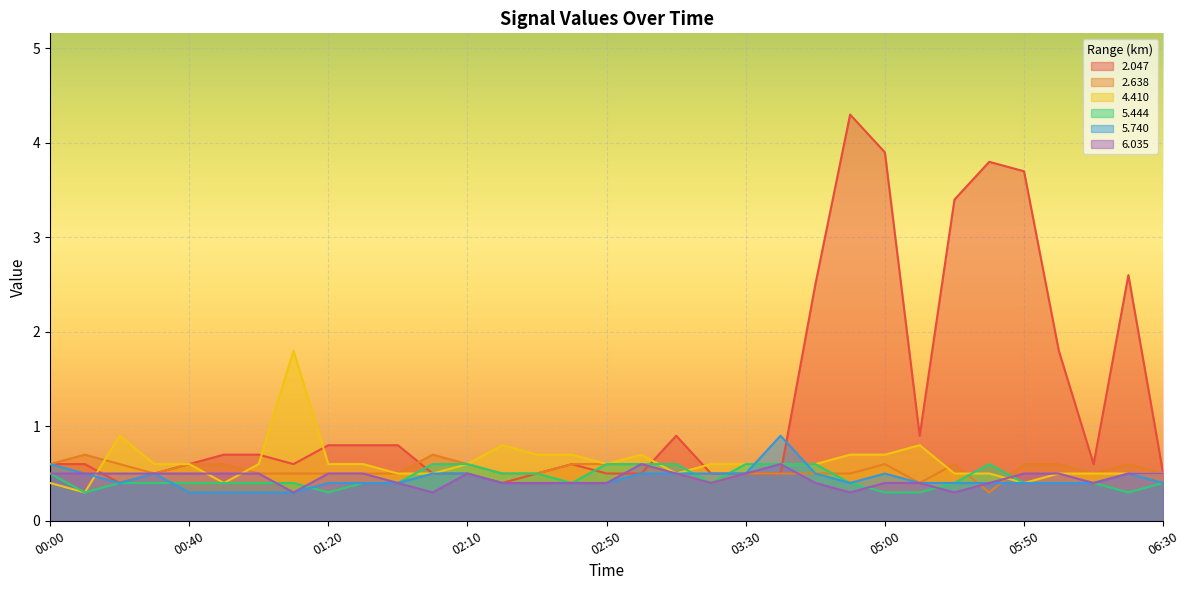

What position from the right is 03:20?

14